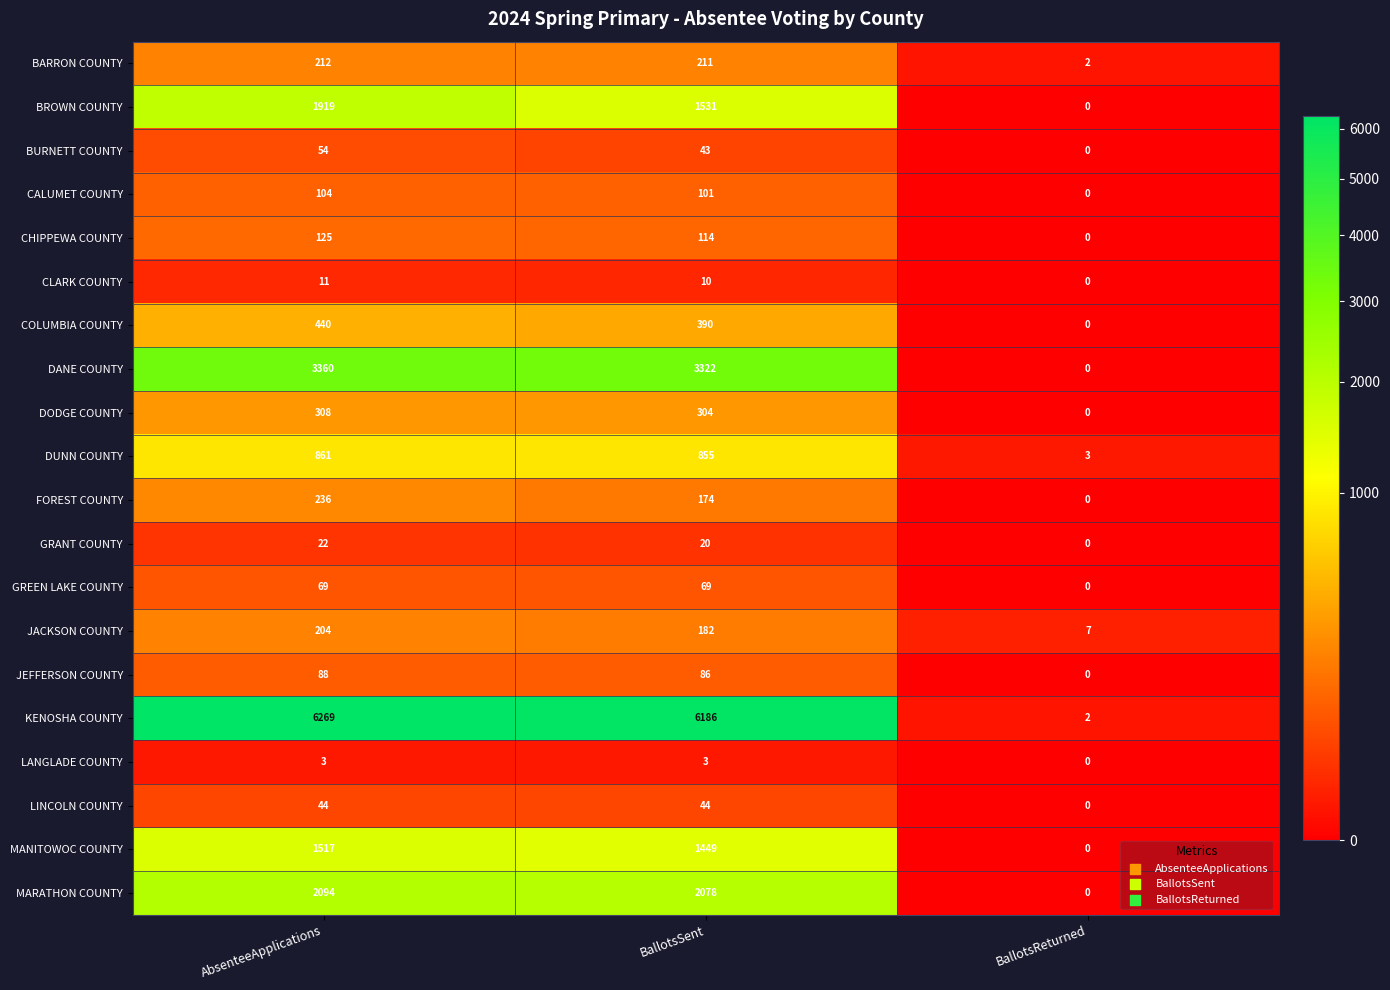

Is the value of BARRON COUNTY at AbsenteeApplications greater than the value of JEFFERSON COUNTY at BallotsReturned?

Yes